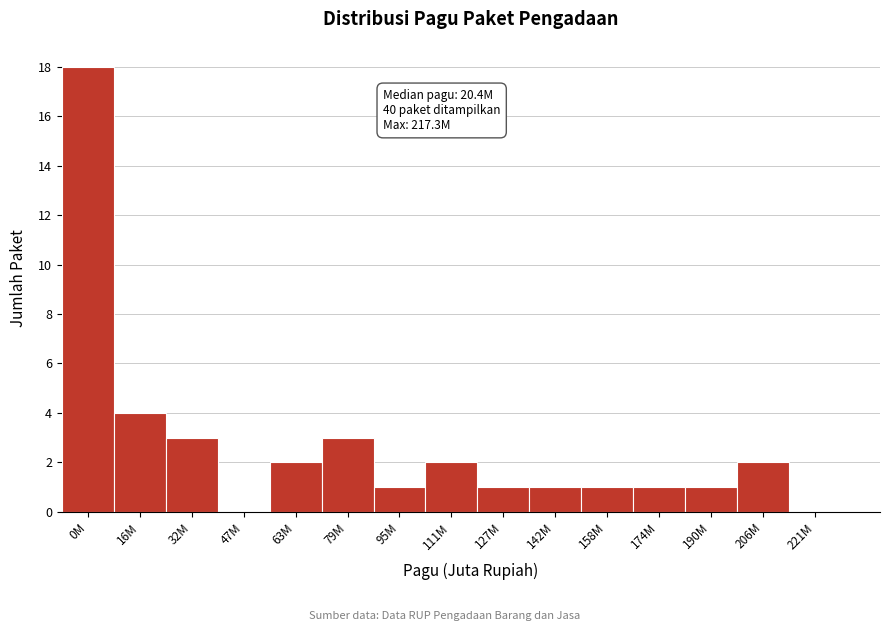

Reading left to right, what are all the values shown in this chart?

0M=18	16M=4	32M=3	47M=0	63M=2	79M=3	95M=1	111M=2	127M=1	142M=1	158M=1	174M=1	190M=1	206M=2	221M=0